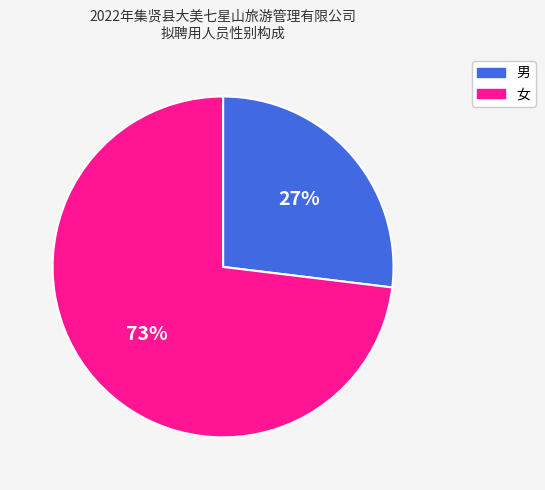

Between 女 and 男, which is larger?

女